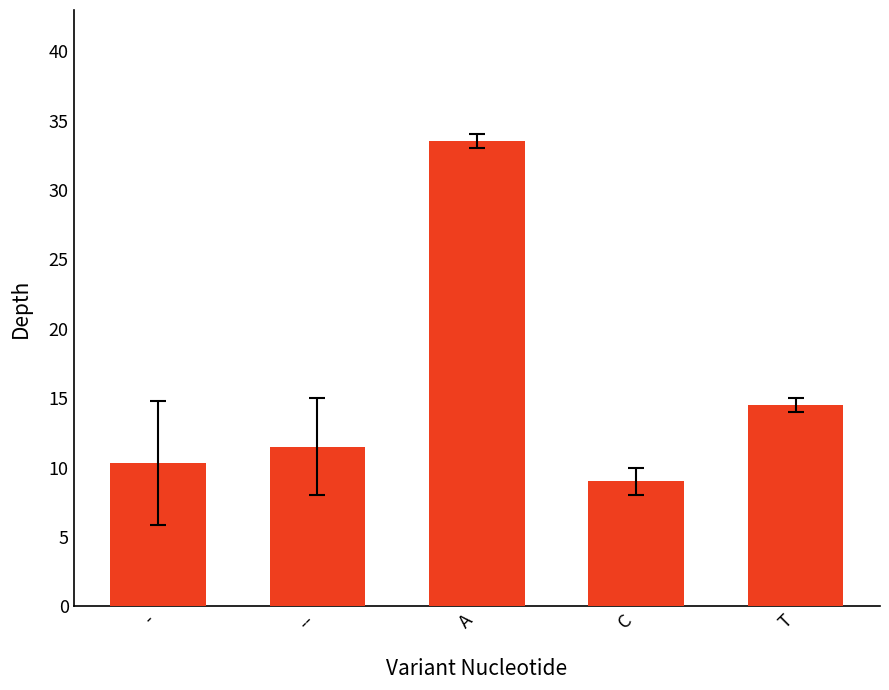

Approximately how many times larger is the value at A compared to T?

2.3